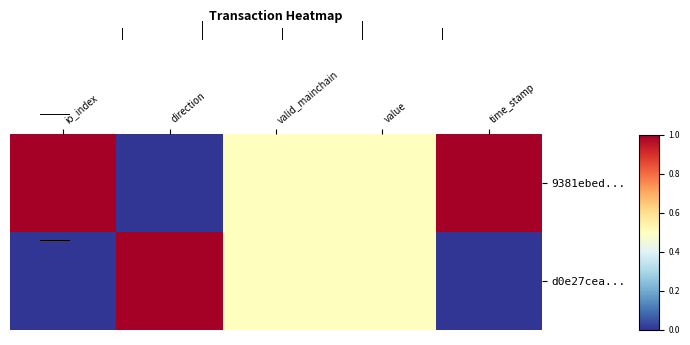

At how many categories does at least one series exceed 0?

5